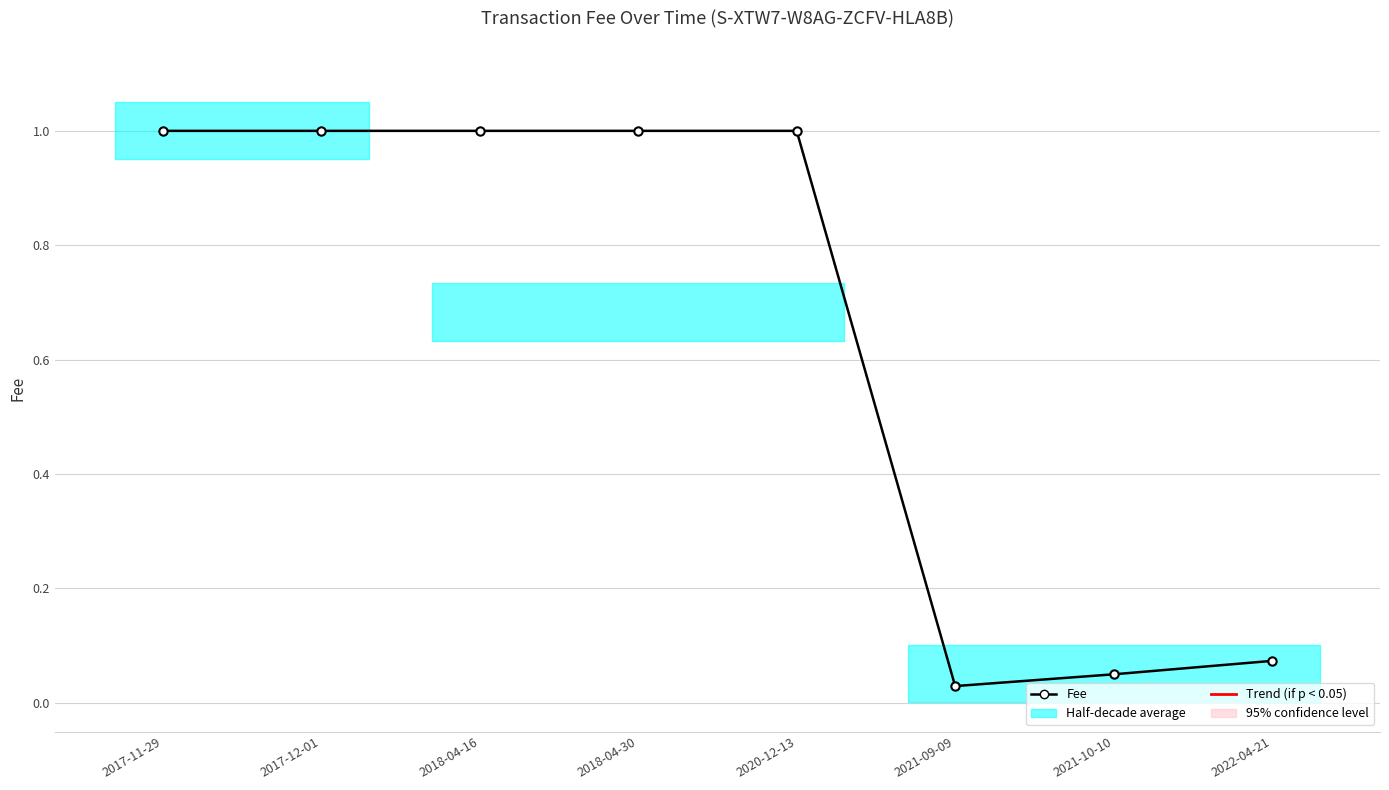

Reading left to right, extract all data points from this chart.

1.0	1.0	1.0	1.0	1.0	0.0	0.1	0.1